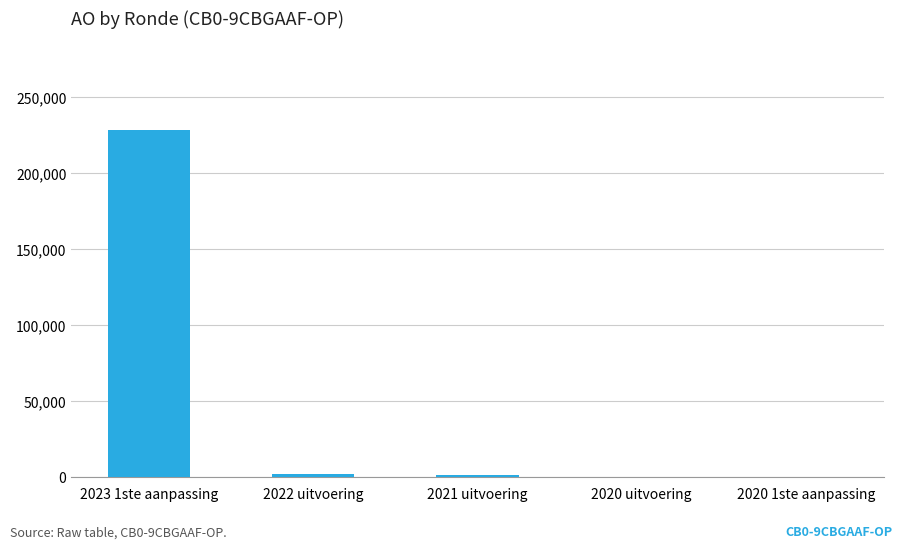

The value at 2020 1ste aanpassing is 0. True or false?

True